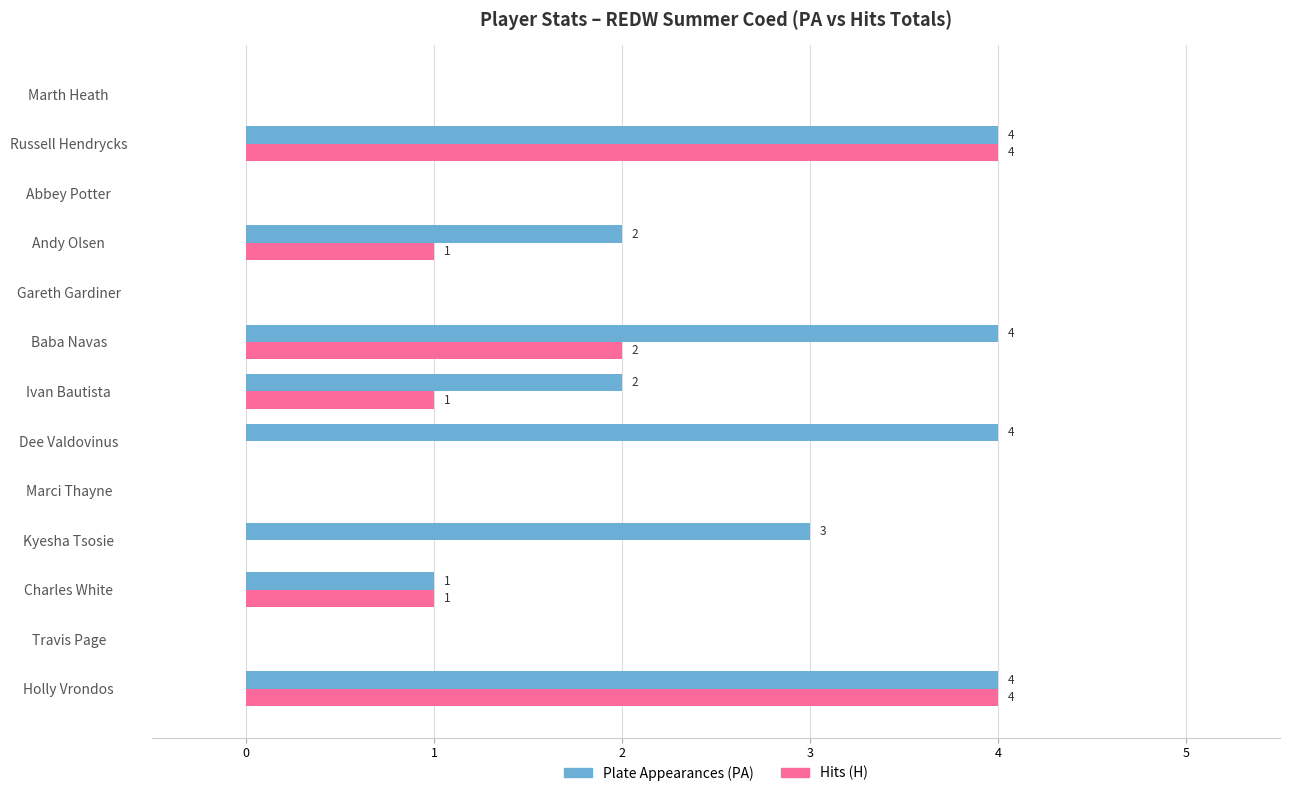

What is the maximum value for Hits (H)?

4